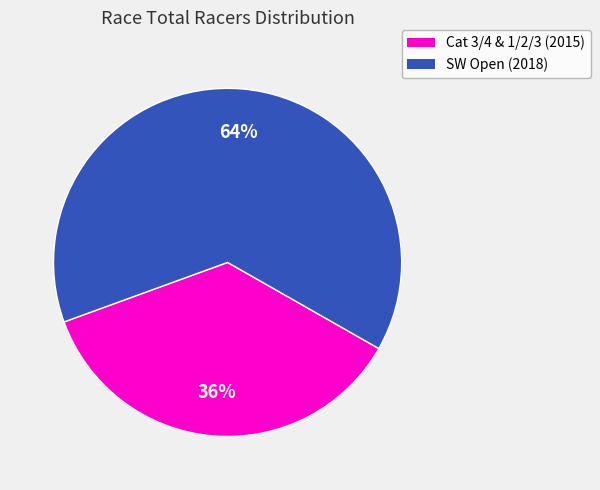

Is there any slice that represents more than half of the pie?

Yes